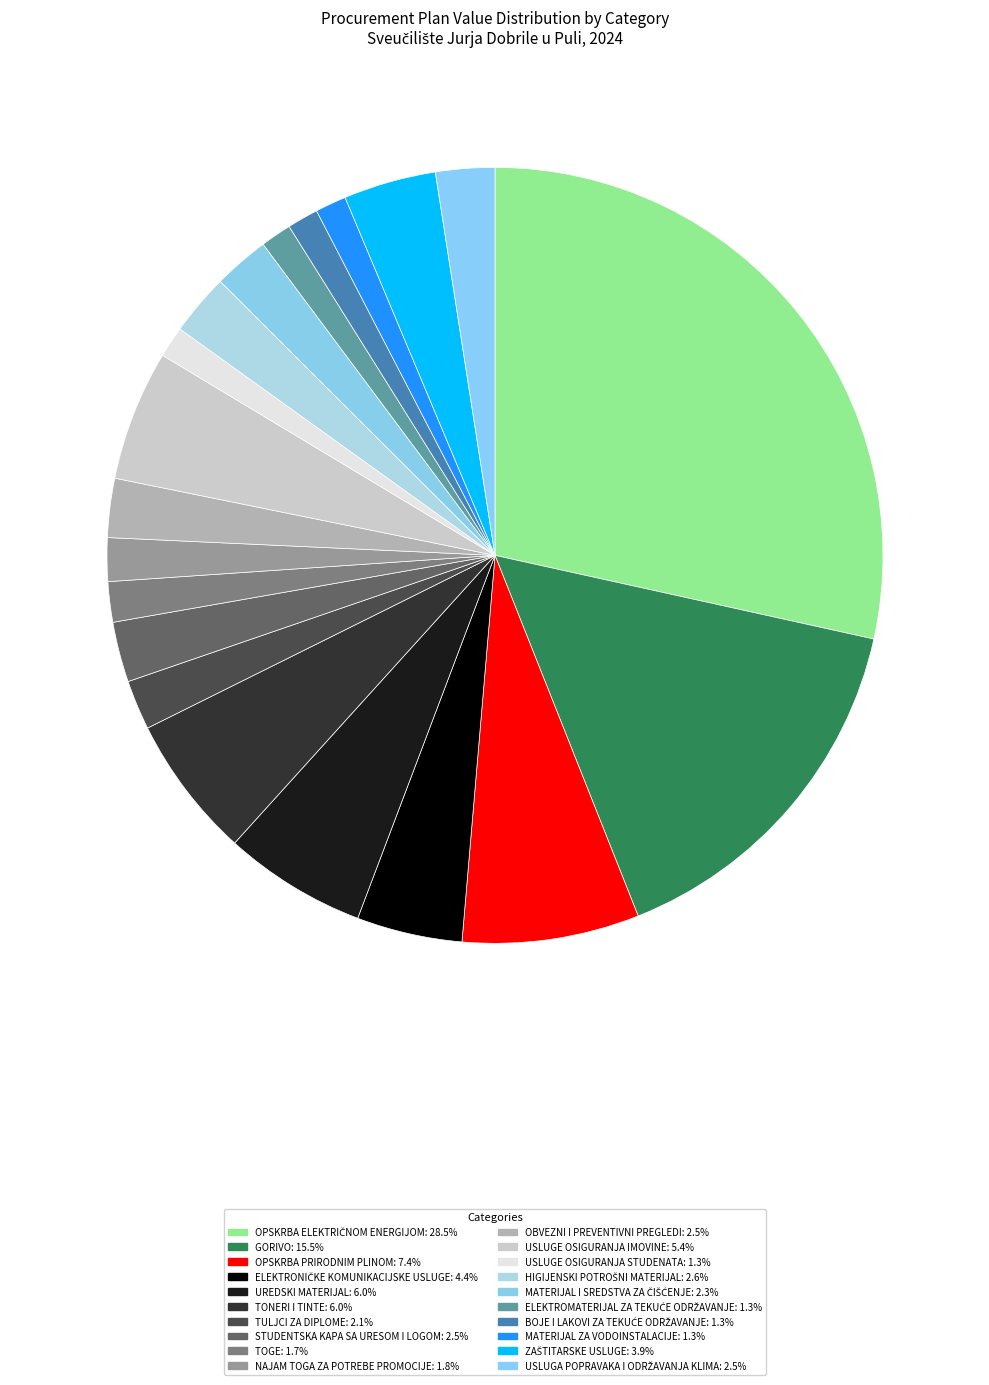

Is it true that UREDSKI MATERIJAL is 1% of the pie?

False